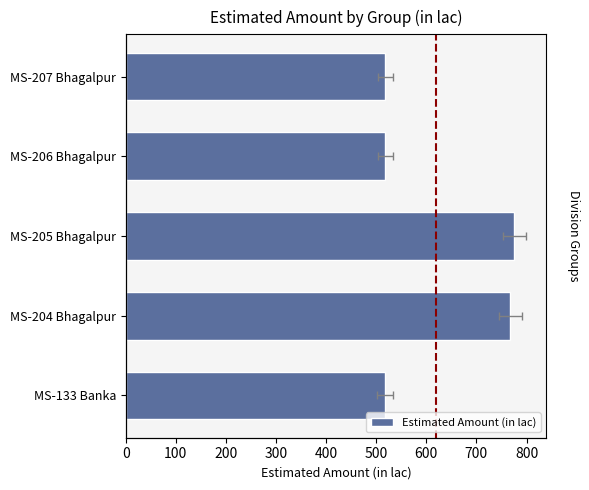

Between MS-133 Banka and MS-205 Bhagalpur, which is larger?

MS-205 Bhagalpur